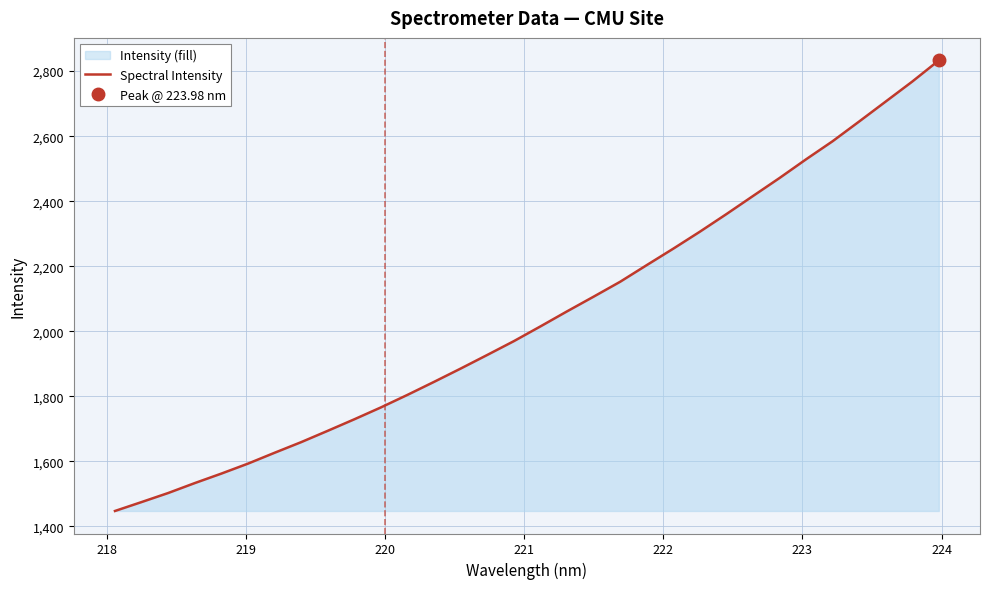

What is the lowest value of the Spectral Intensity series?

1447.7